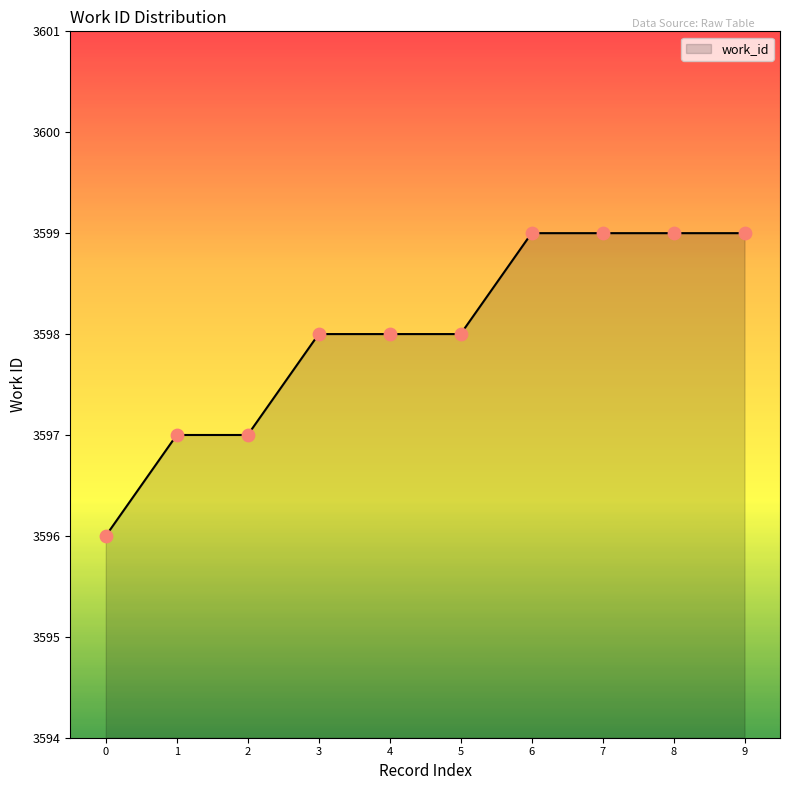

Approximately how many times larger is the value at 4 compared to 7?

1.0